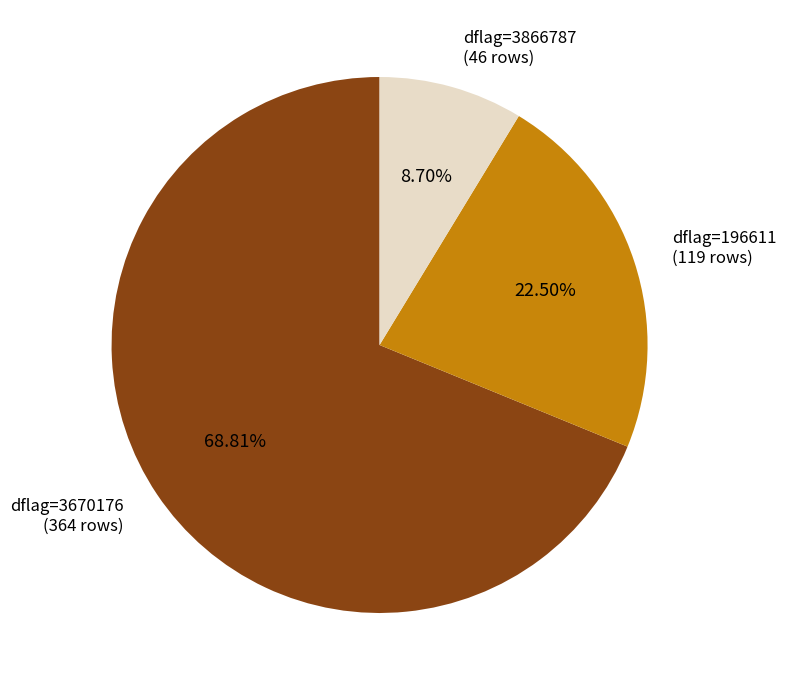

Is the sum of dflag=3670176 (364 rows) and dflag=3866787 (46 rows) greater than half?

Yes